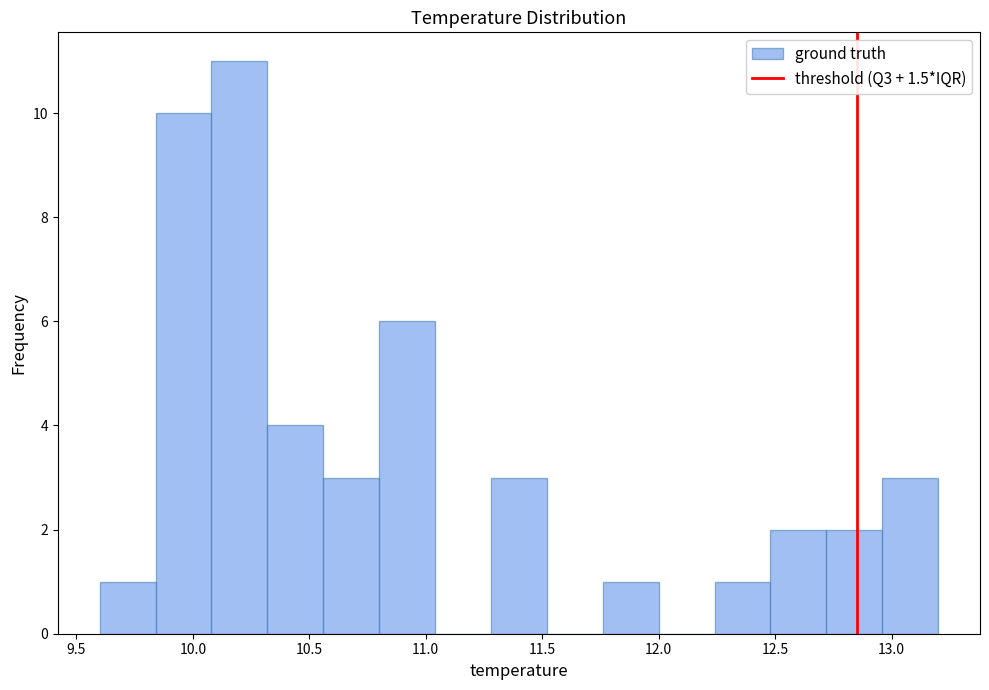

Reading left to right, list every bar in this chart as the range it spans on the x-axis followed by its height. Neither the bar edges nor the heights are printed on the chart, so give them approximately, as read against the axes.

9.60 to 9.84: 1
9.84 to 10.08: 10
10.08 to 10.32: 11
10.32 to 10.56: 4
10.56 to 10.80: 3
10.80 to 11.04: 6
11.04 to 11.28: 0
11.28 to 11.52: 3
11.52 to 11.76: 0
11.76 to 12.00: 1
12.00 to 12.24: 0
12.24 to 12.48: 1
12.48 to 12.72: 2
12.72 to 12.96: 2
12.96 to 13.20: 3